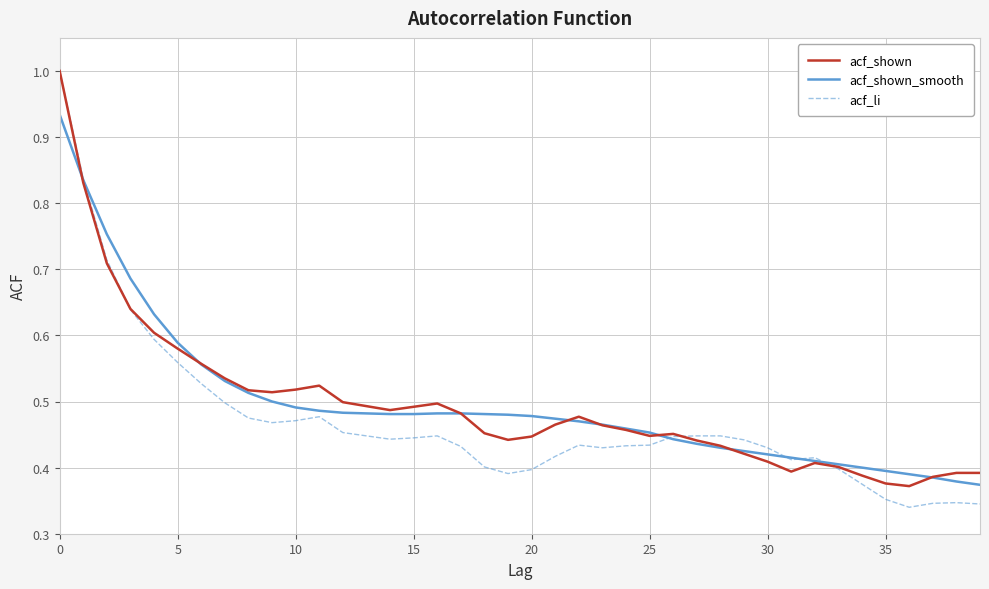

What is the greatest value displayed?

1.0